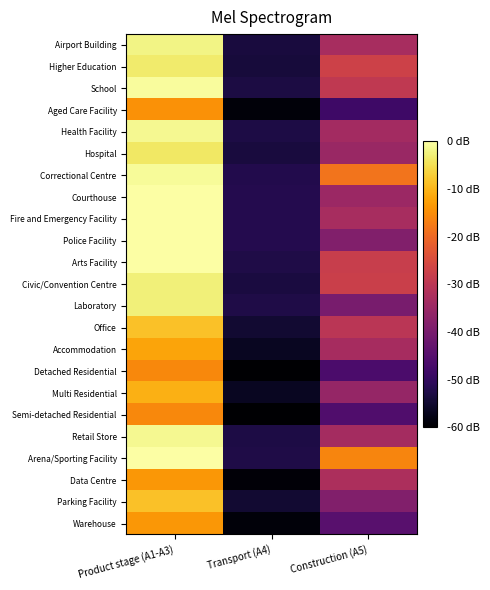

At Transport (A4), list the series in order from largest to smallest.

Courthouse, Fire and Emergency Facility, Police Facility, Correctional Centre, Arts Facility, Laboratory, Arena/Sporting Facility, Health Facility, Retail Store, School, Civic/Convention Centre, Hospital, Airport Building, Higher Education, Office, Parking Facility, Multi Residential, Accommodation, Warehouse, Aged Care Facility, Data Centre, Detached Residential, Semi-detached Residential